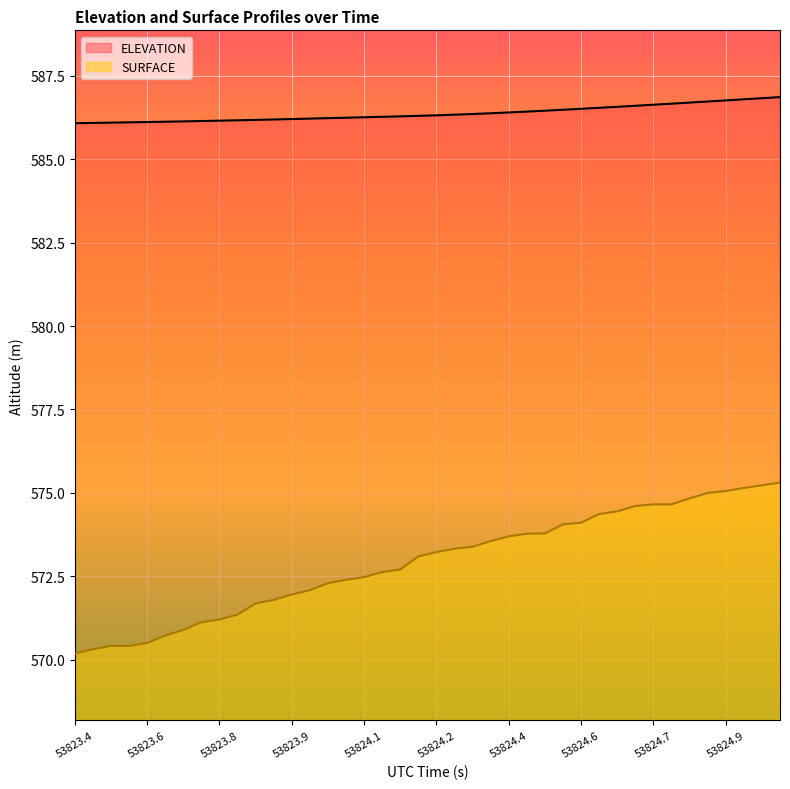

Which series has the largest total across all categories?

ELEVATION